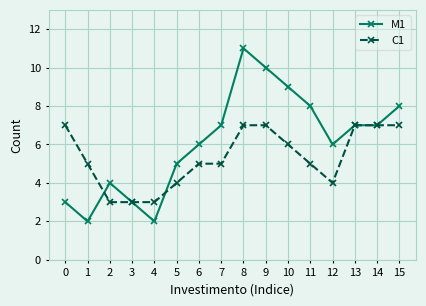

How many M1 values are between 4 and 8?

9